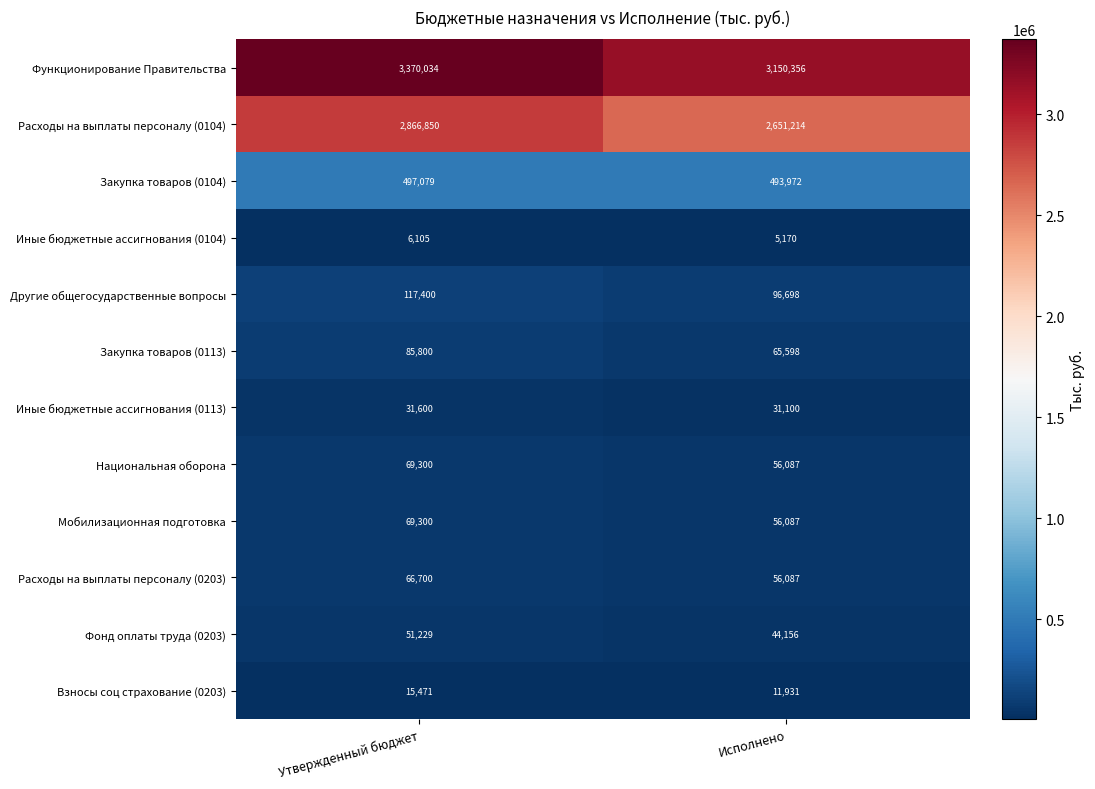

True or false: Иные бюджетные ассигнования (0104) has a value of 6105 at Утвержденный бюджет.

True